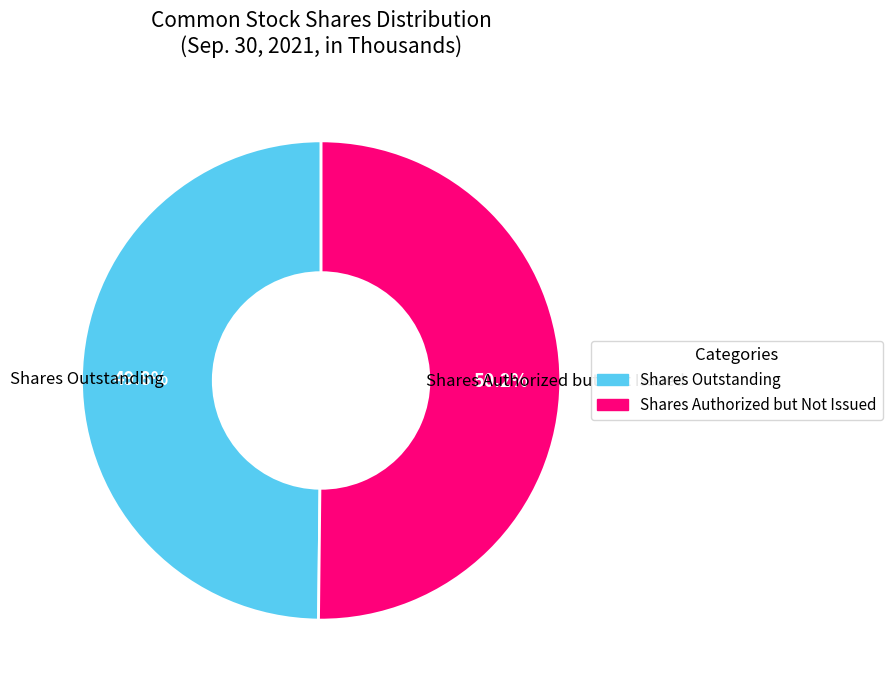

Is there any slice that represents more than half of the pie?

Yes